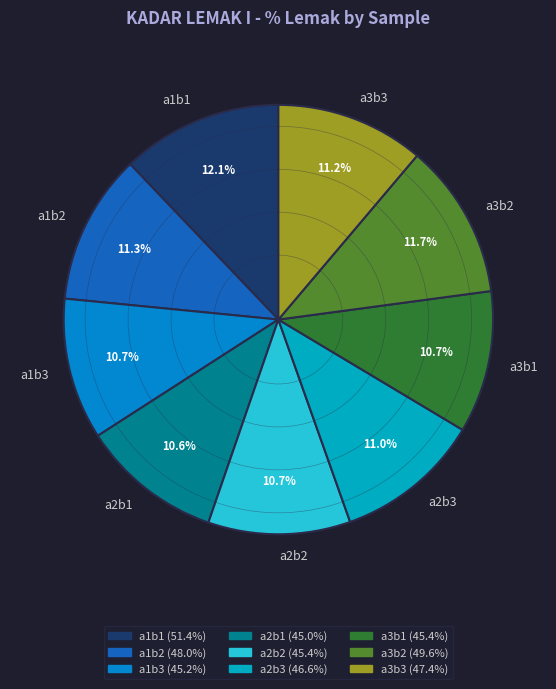

What is the ratio of the value at a2b2 to the value at a3b1?

1.0